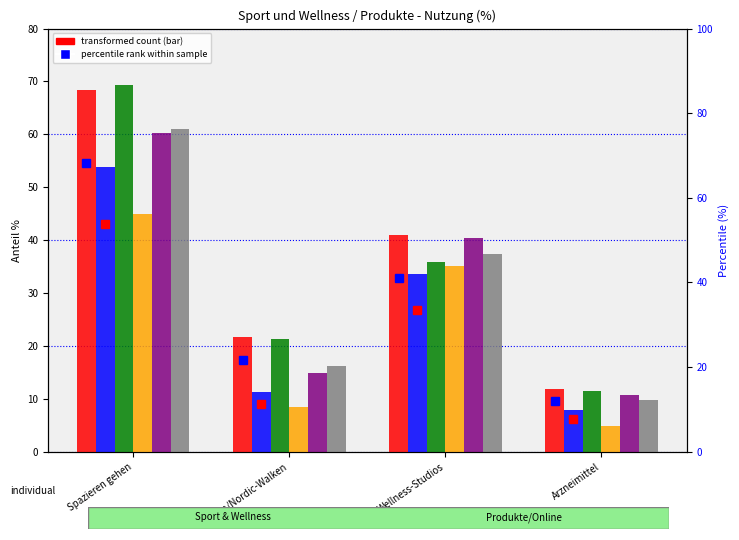

How many bars are there in each group?

6